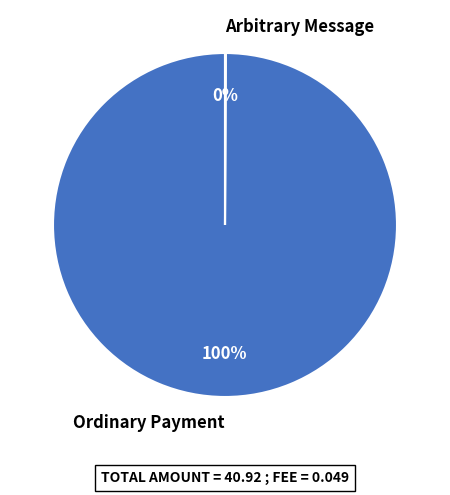

To the nearest percent, what percentage of the pie is Ordinary Payment?

100%